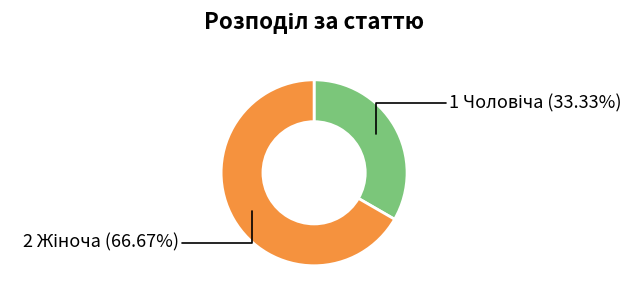

Is there a majority slice in this chart?

Yes